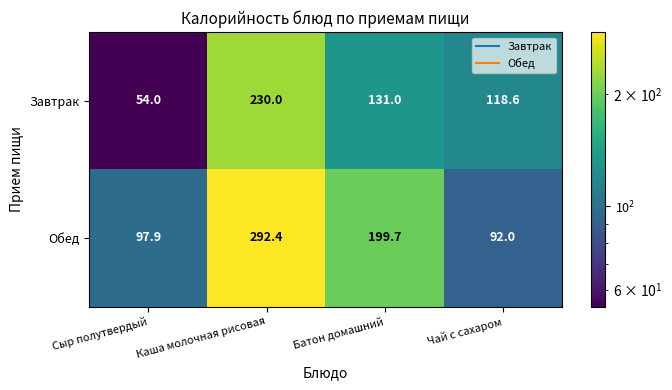

At Сыр полутвердый, list the series in order from largest to smallest.

Обед, Завтрак